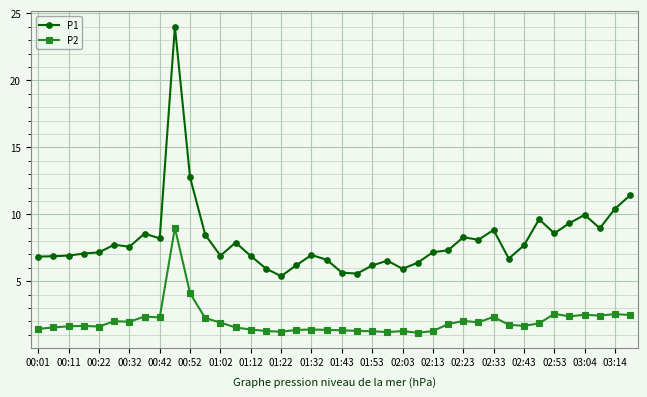

True or false: P1 and P2 intersect in this chart.

False